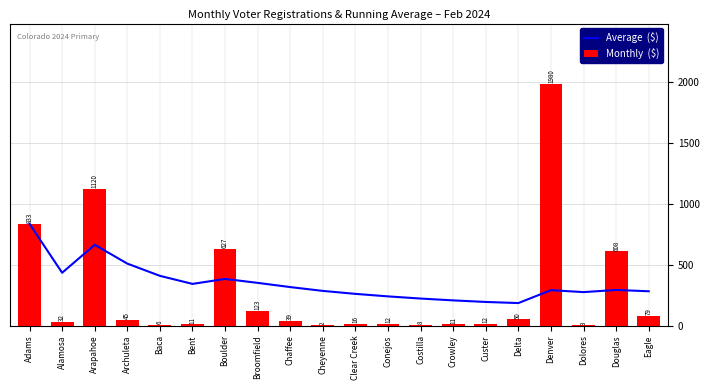

What is the difference between the maximum and minimum values in the Average  ($) series?

648.8